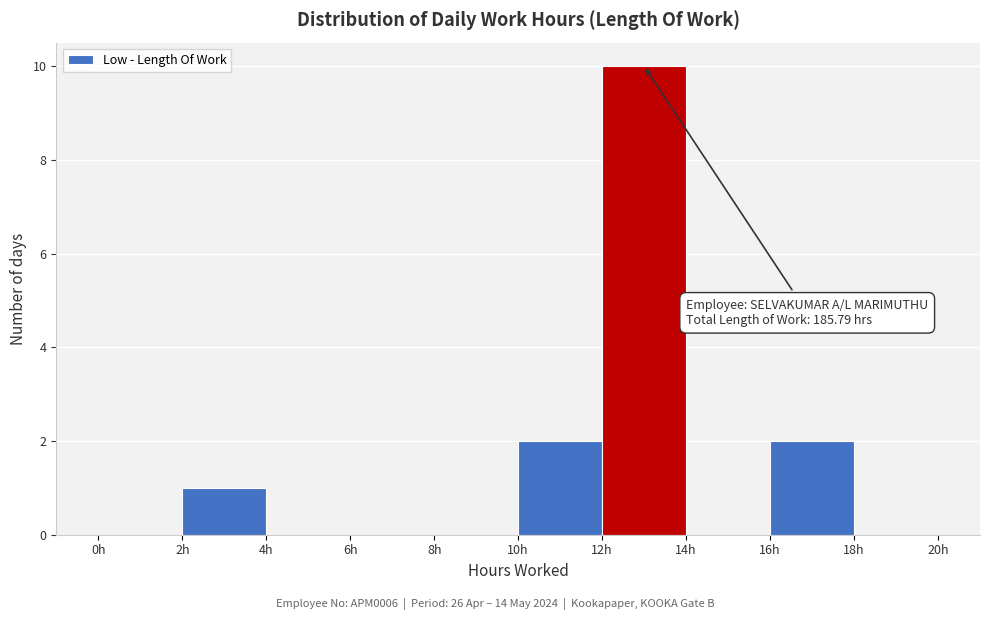

Which range on the x-axis has the tallest bar?

12 to 14